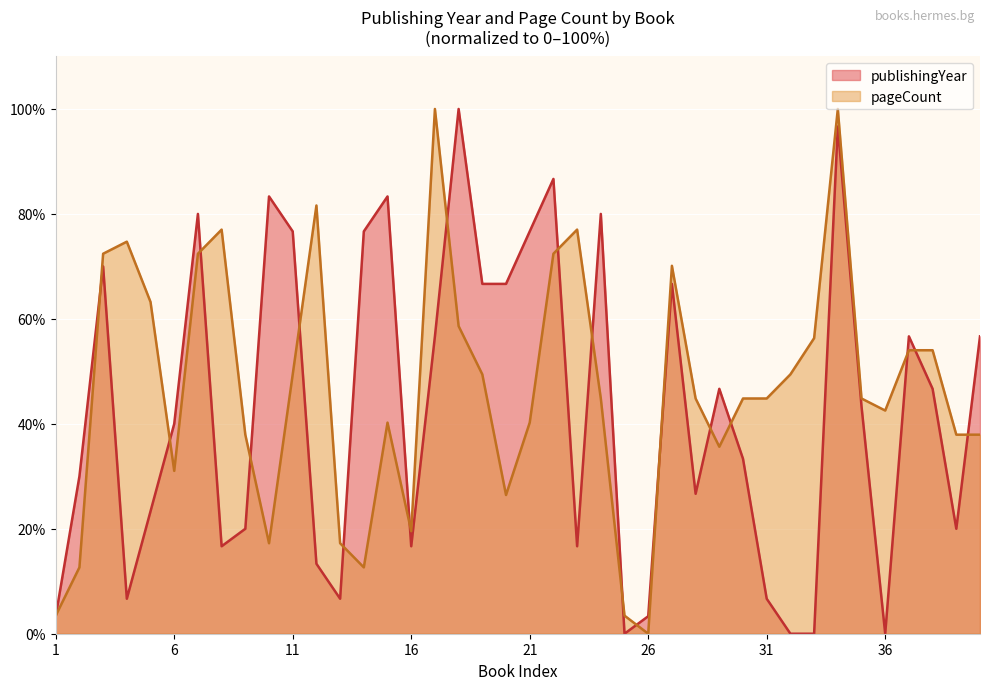

What is the spread (max minus min) of values at 25?

3.4